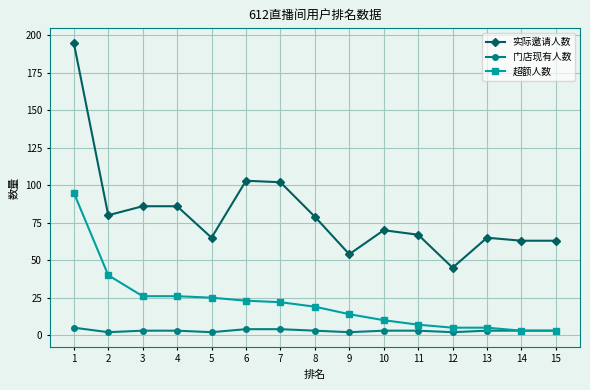

Where does the 实际邀请人数 series first go above 70?

1